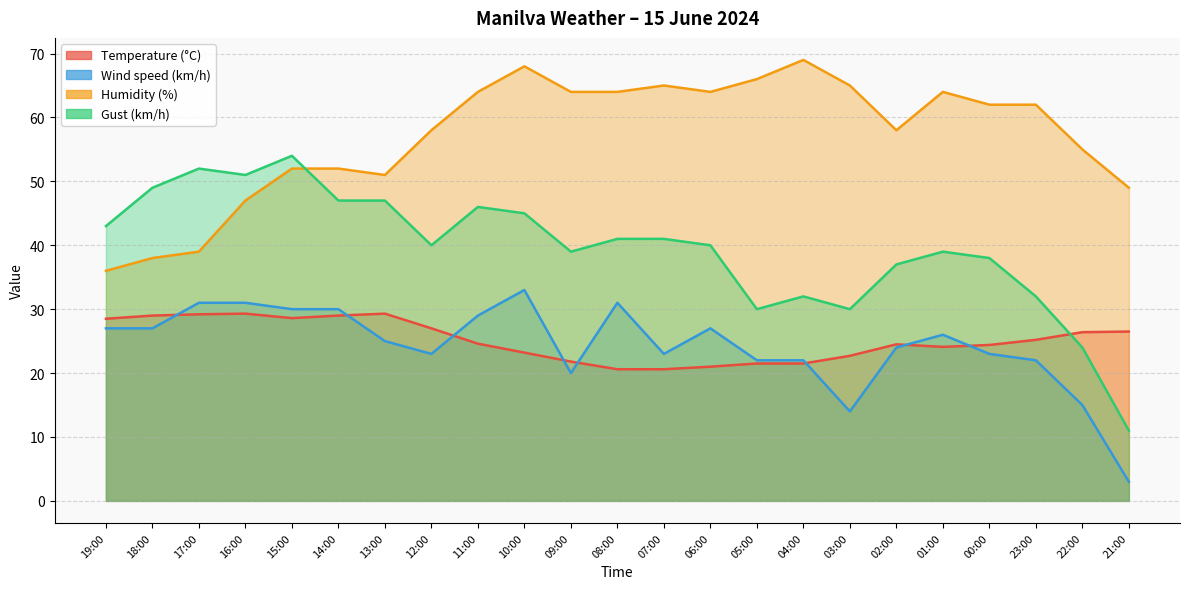

Is it true that Temperature (°C) equals 29.3 at 13:00?

True